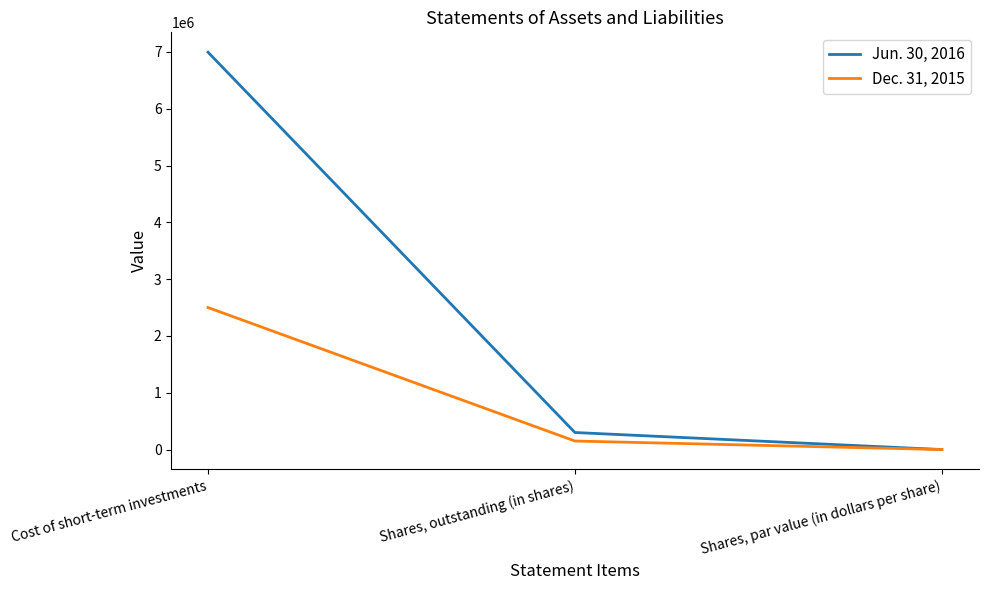

At which category does the chart reach its minimum across all series?

Shares, par value (in dollars per share)